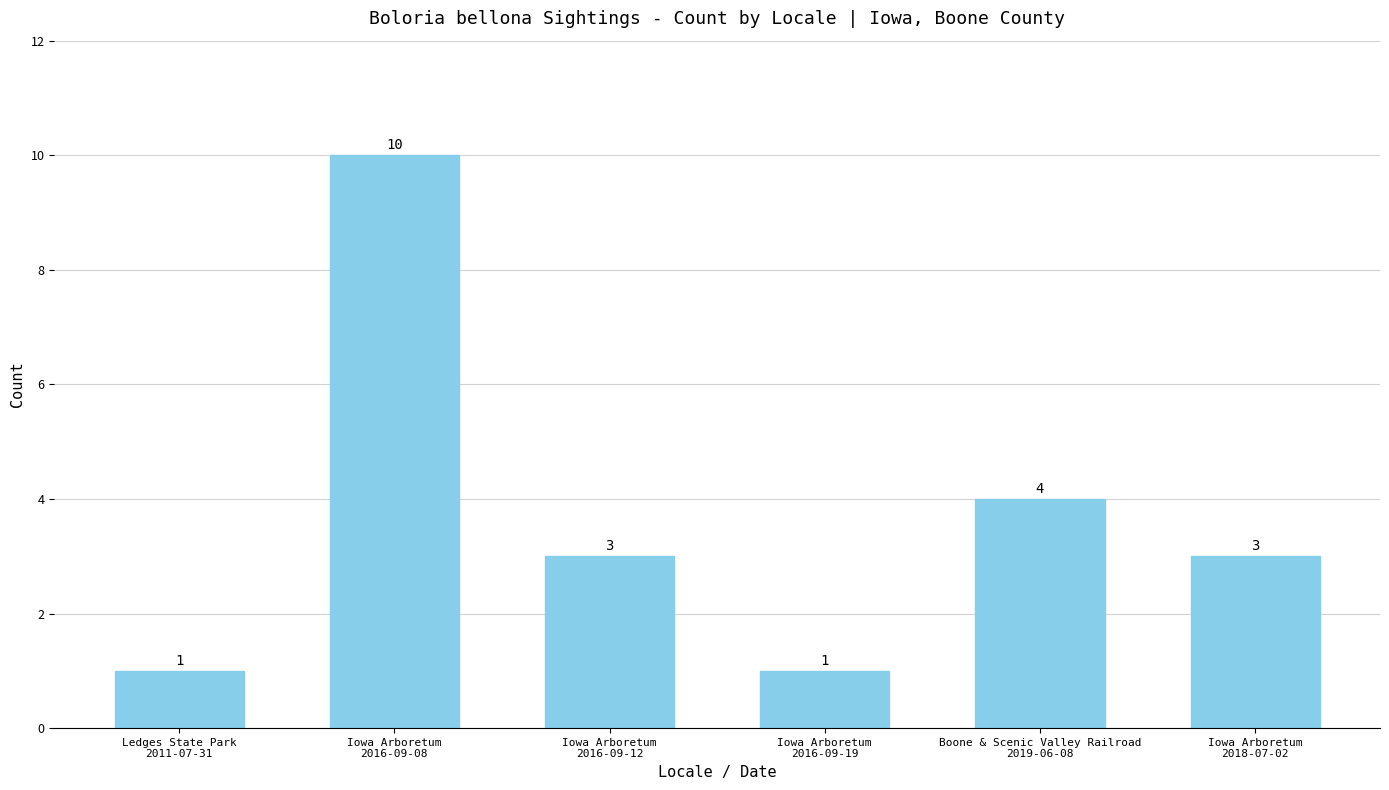

Count the values in the range 1 to 4.

5